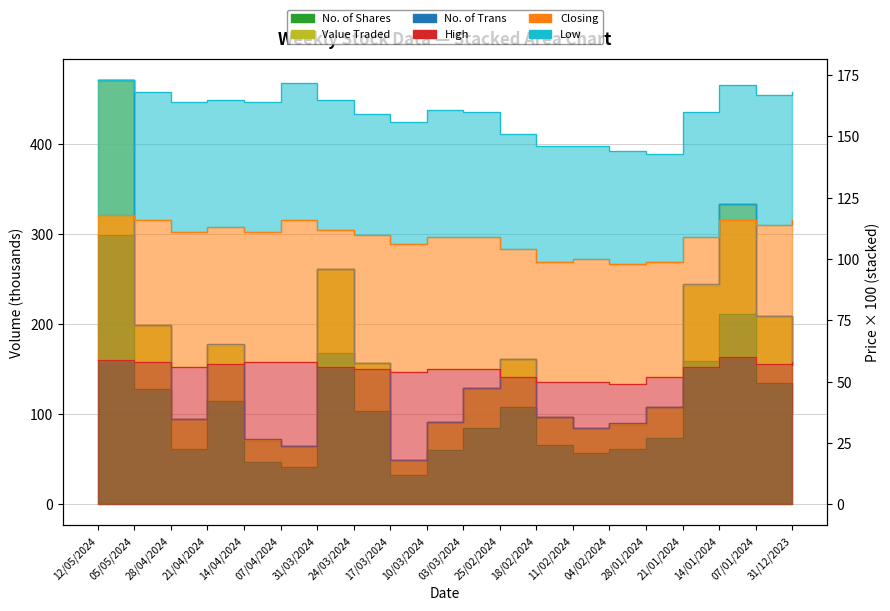

Between 25/02/2024 and 21/01/2024, which series saw the biggest shift?

Value Traded